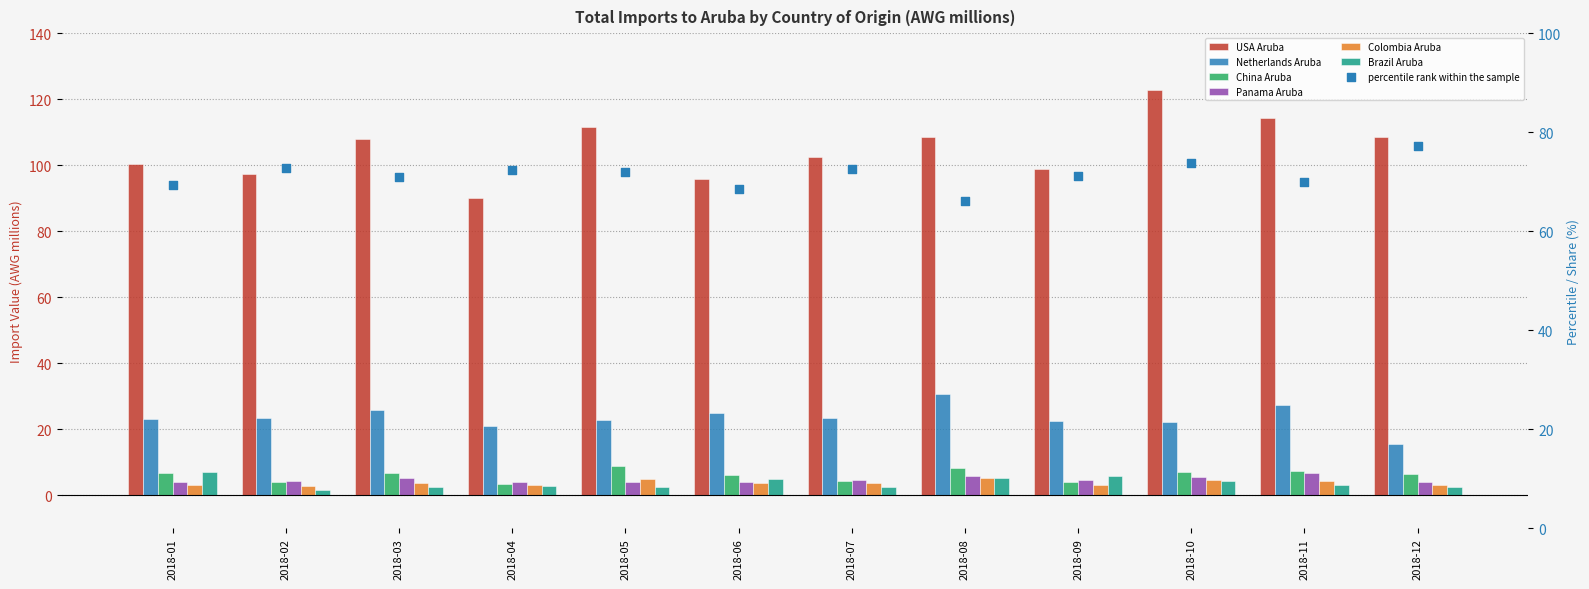

Which series has the largest total across all categories?

USA Aruba